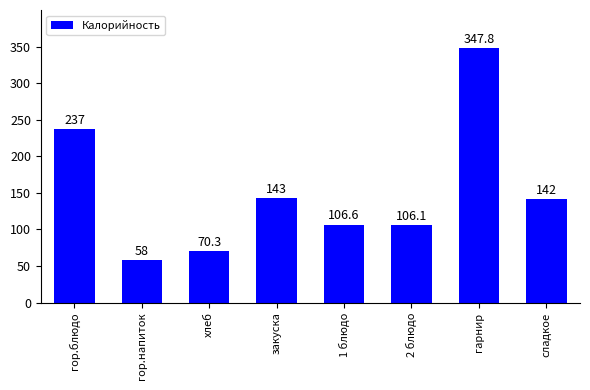

What is the label of the 1st bar from the left?

гор.блюдо